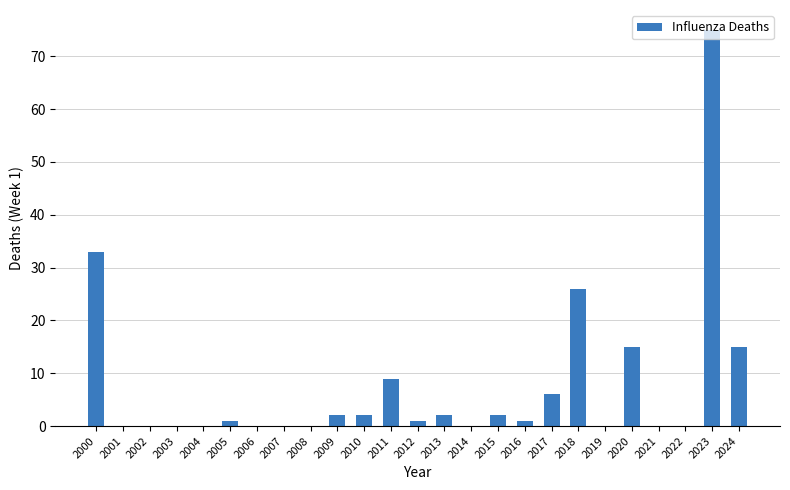

Reading left to right, transcribe all the data shown in this chart.

2000=33	2001=0	2002=0	2003=0	2004=0	2005=1	2006=0	2007=0	2008=0	2009=2	2010=2	2011=9	2012=1	2013=2	2014=0	2015=2	2016=1	2017=6	2018=26	2019=0	2020=15	2021=0	2022=0	2023=75	2024=15